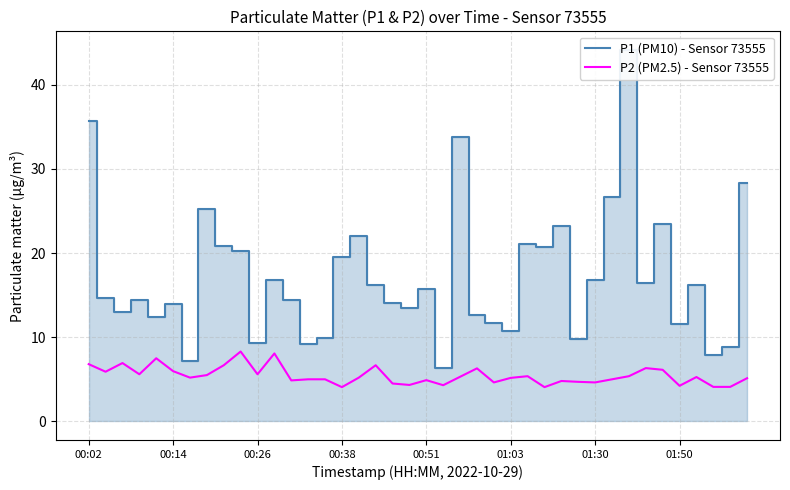

What is the minimum value for P1 (PM10) - Sensor 73555?

6.3